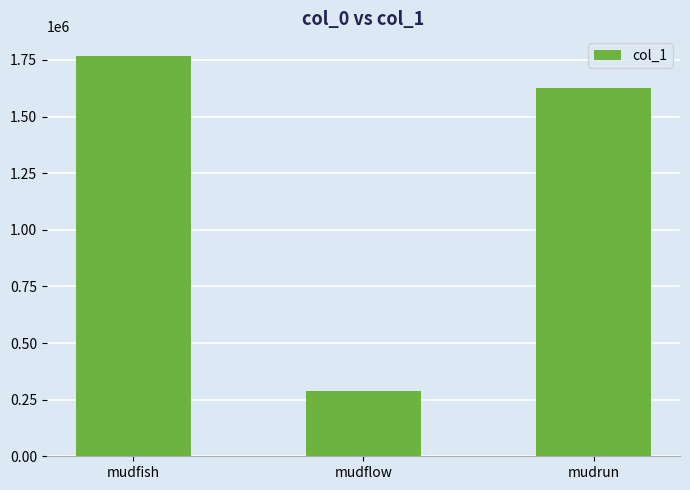

Are the bars grouped side by side (vs. stacked)?

No